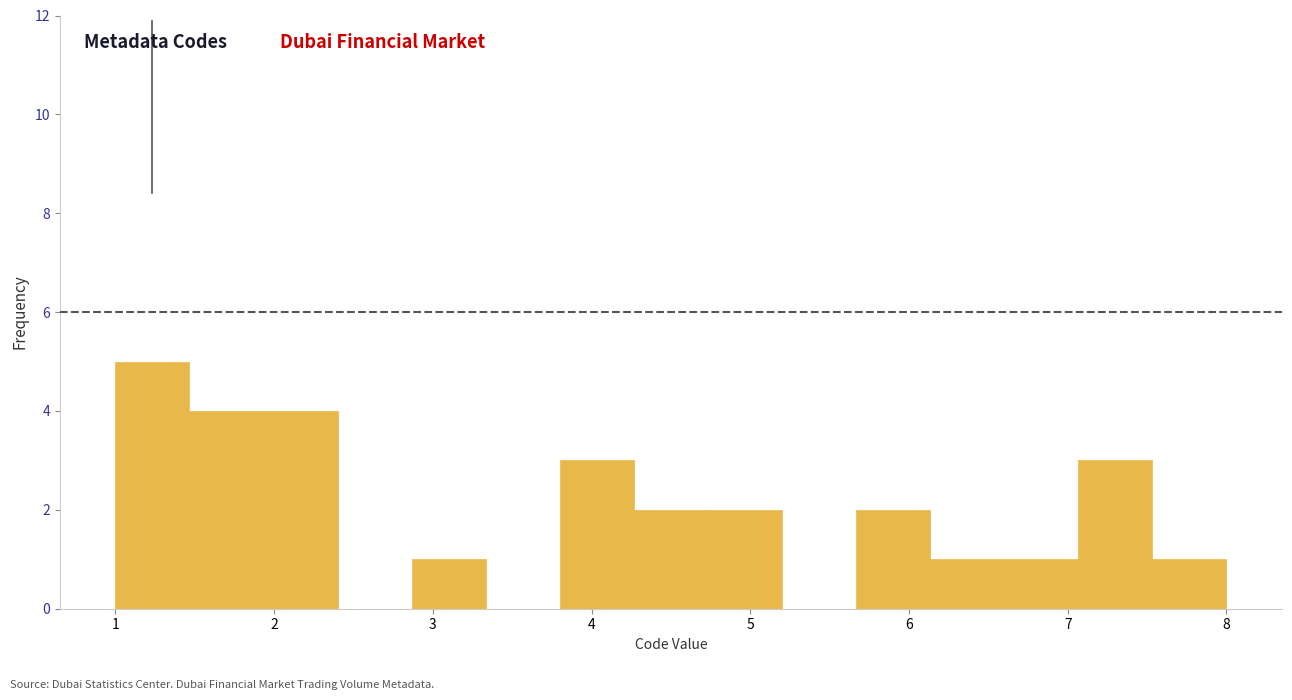

Over which range of the x-axis is the bar tallest?

1.0 to 1.5